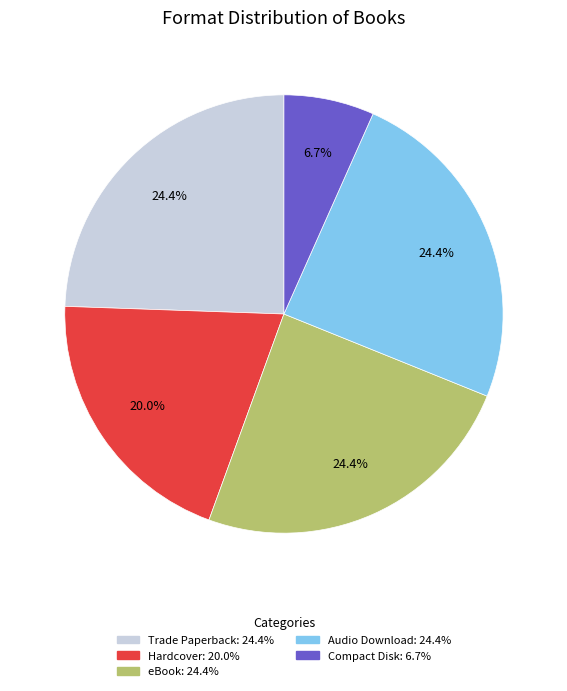

What is the ratio of the value at Audio Download to the value at eBook?

1.0